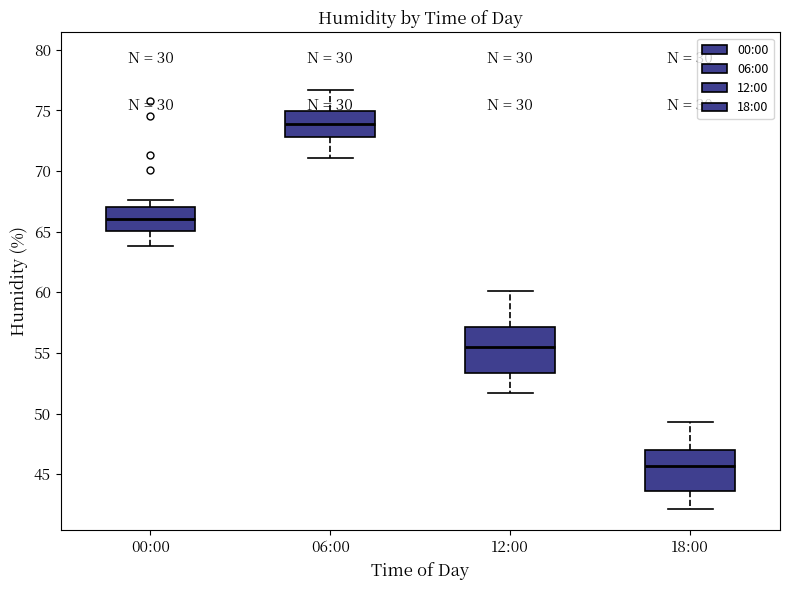

Reading left to right, read every box against the y-axis: the position of its median line, the range the box covers, and the ends of its whiskers. The values are not printed on the chart, so give them approximately, as read against the axis.

00:00: median 66.0, box 65.0 to 67.0, whiskers 64.0 to 67.5
06:00: median 74.0, box 73.0 to 75.0, whiskers 71.0 to 76.5
12:00: median 55.5, box 53.5 to 57.0, whiskers 51.5 to 60.0
18:00: median 45.5, box 43.5 to 47.0, whiskers 42.0 to 49.5